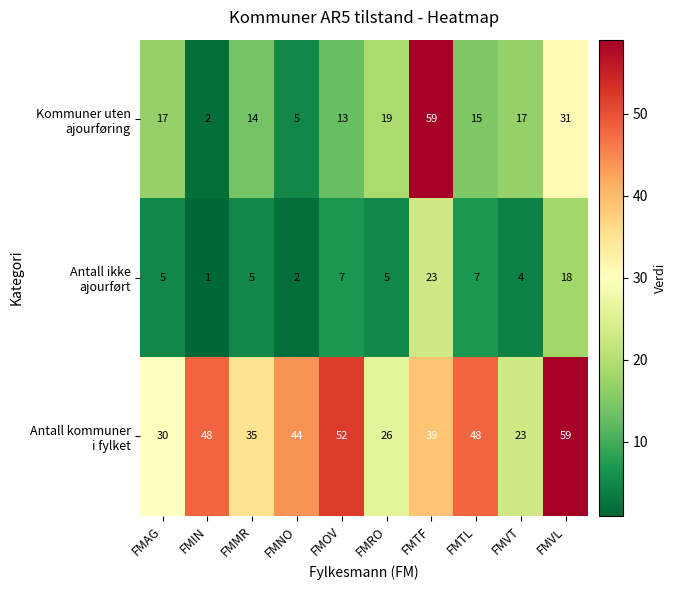

What is the greatest value displayed?

59